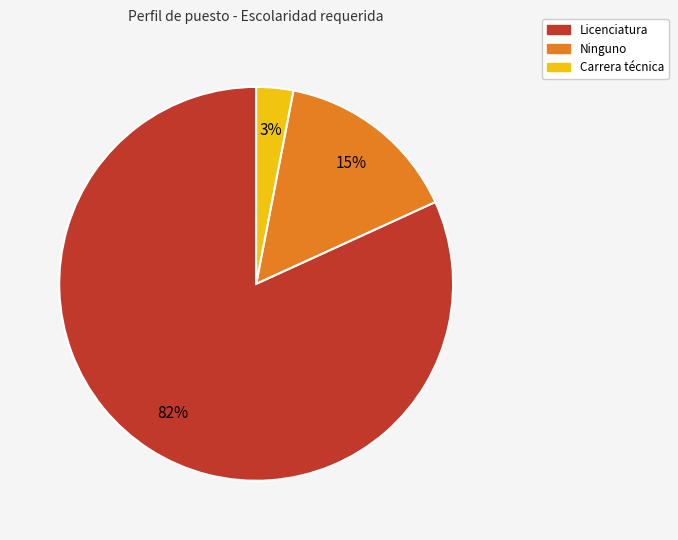

To the nearest percent, what is the average slice percentage?

33%